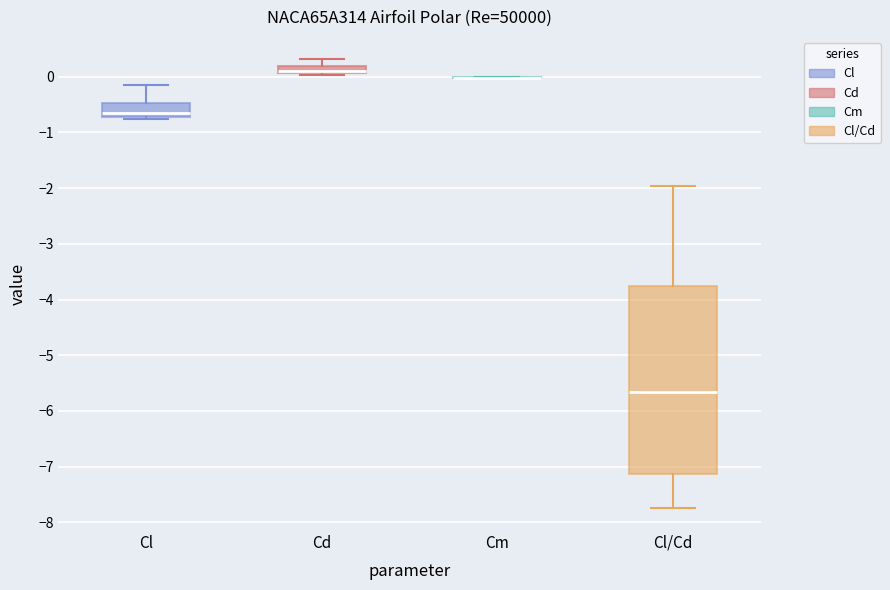

Which box is the tallest, from its lower edge to its upper edge?

Cl/Cd